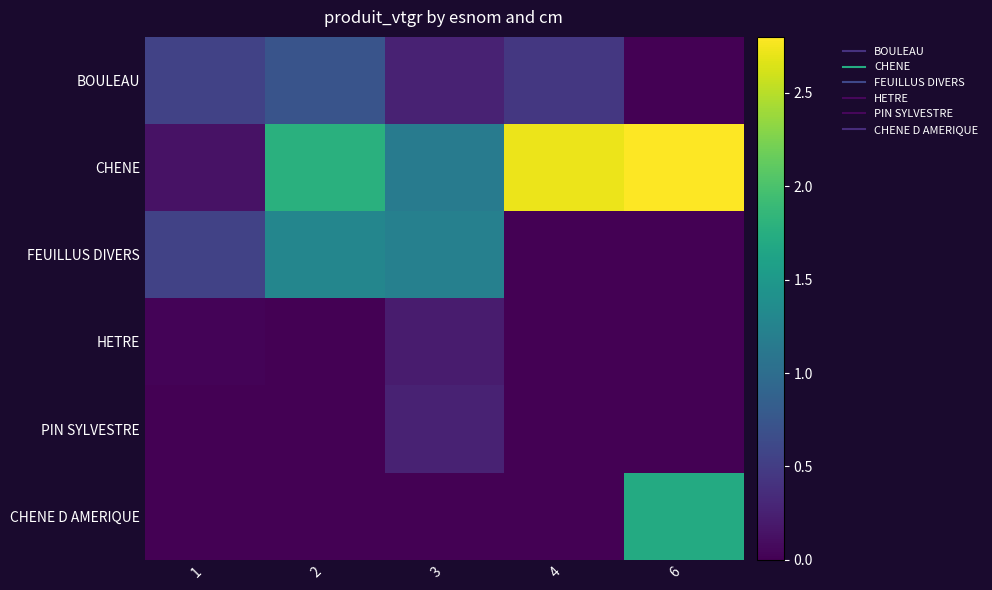

What is the greatest value displayed?

2.8